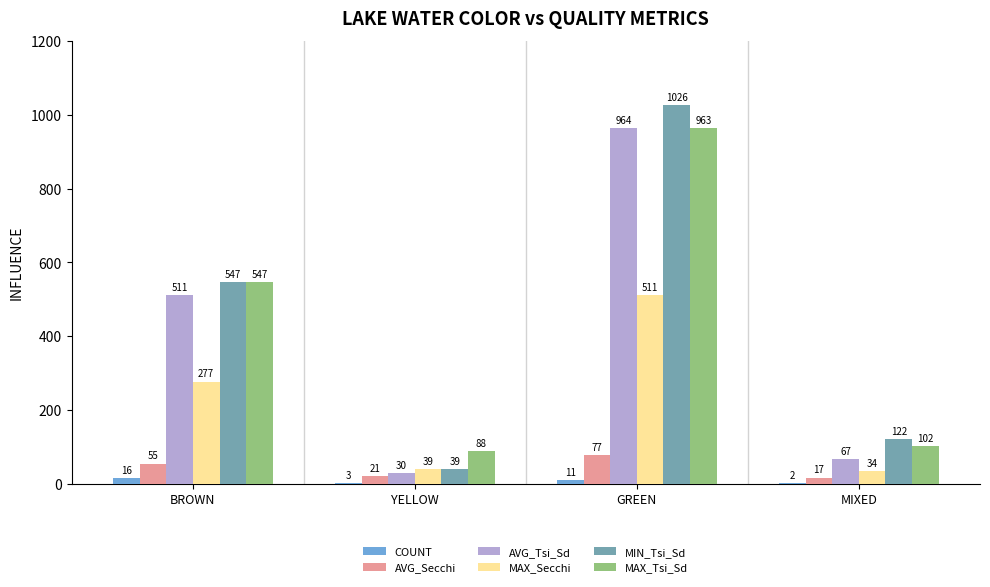

What is the average value of the COUNT series?

8